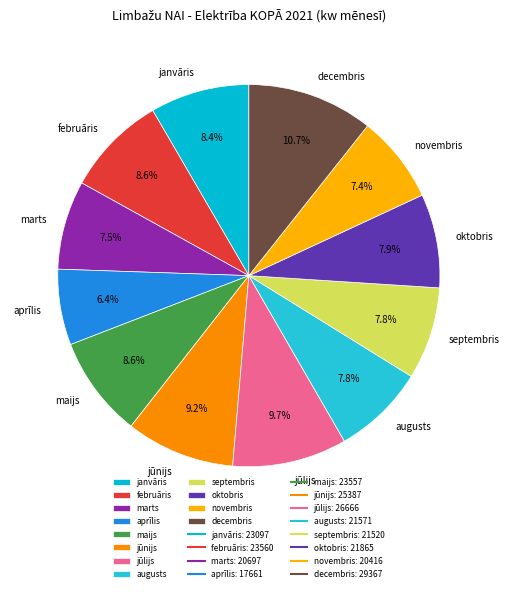

Combined, do februāris and jūnijs account for over 50%?

No